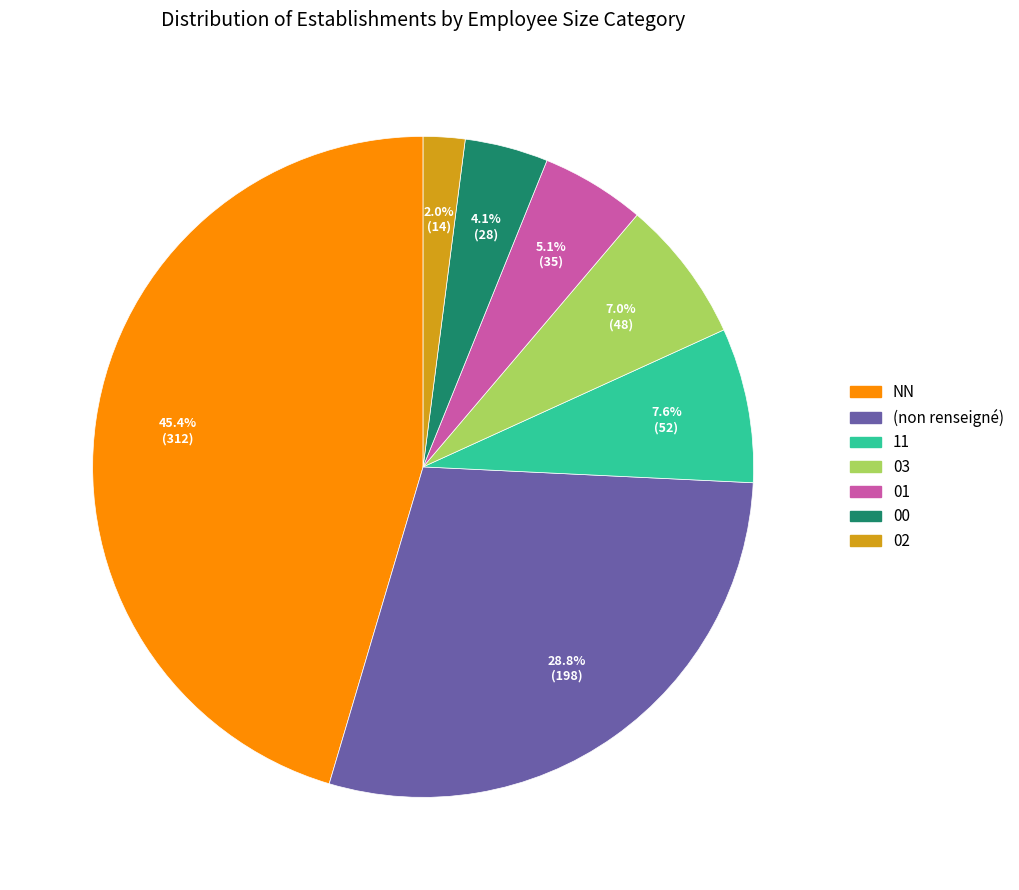

Is there a majority slice in this chart?

No